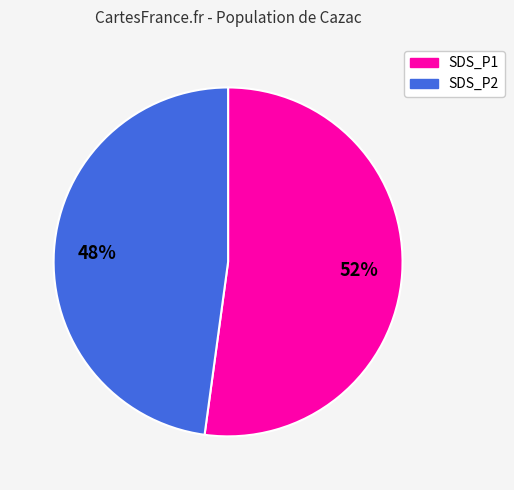

To the nearest percent, what is the difference between the largest and smallest slice percentages?

4%